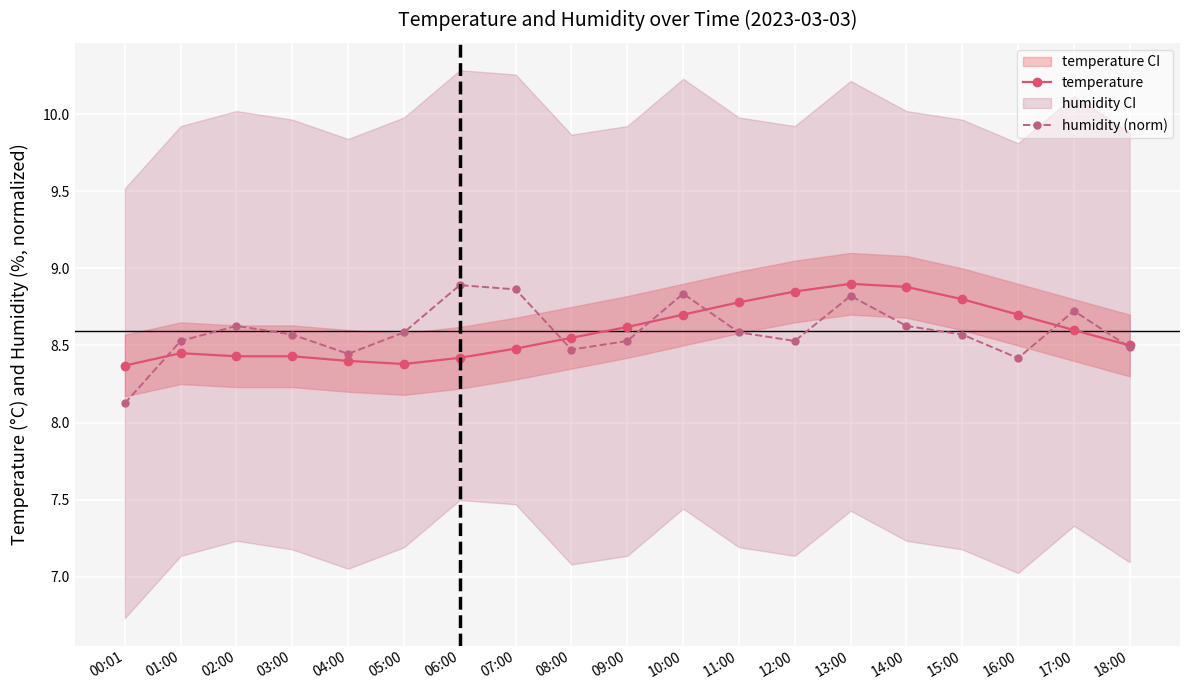

Rank the series by their average value, from highest to lowest.

temperature, humidity (norm)